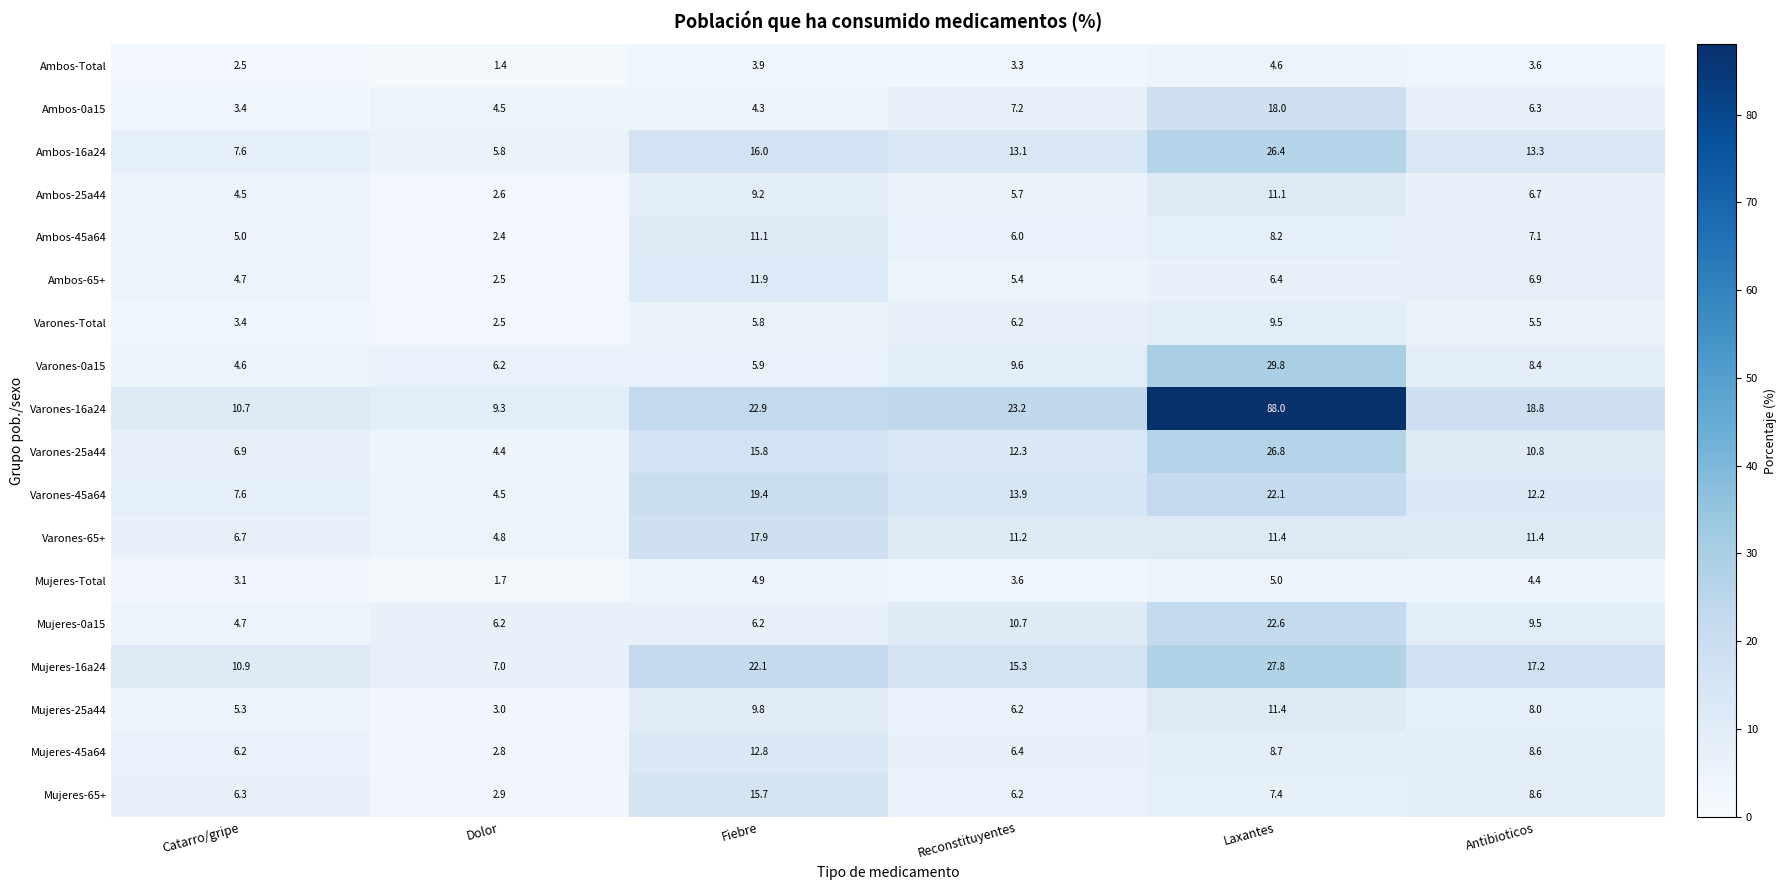

List the labels in order of Ambos-45a64 value, largest first.

Fiebre, Laxantes, Antibioticos, Reconstituyentes, Catarro/gripe, Dolor